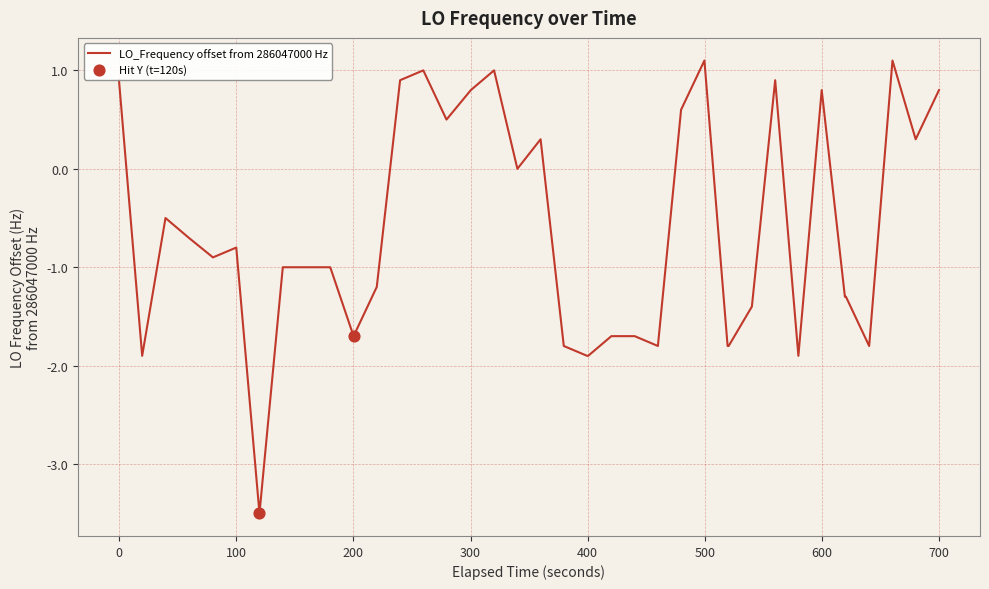

What is the minimum value shown in the chart?

-3.5